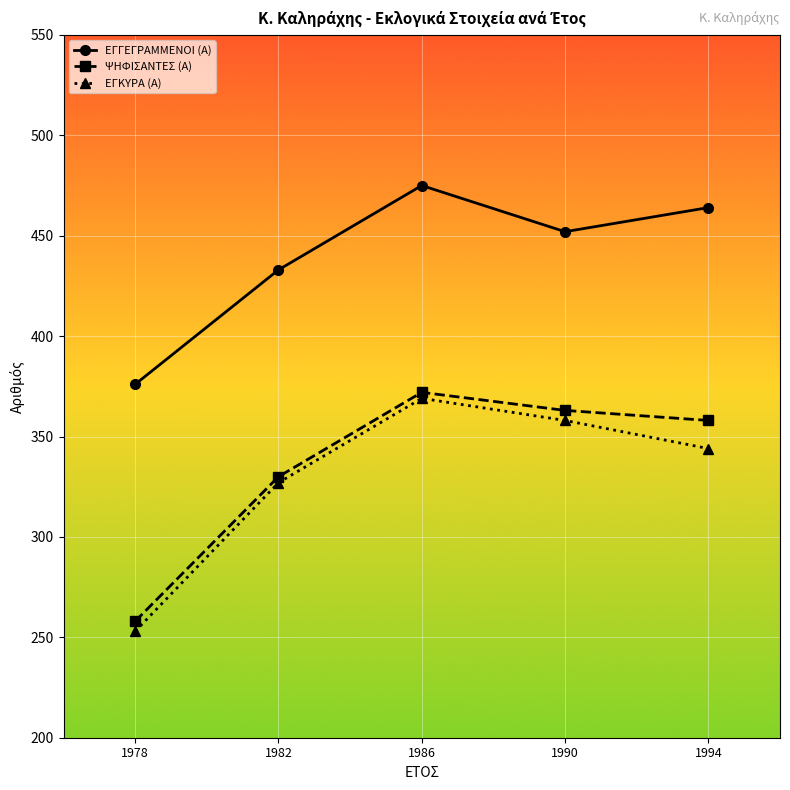

Where is the first local minimum for ΕΓΓΕΓΡΑΜΜΕΝΟΙ (Α)?

1990